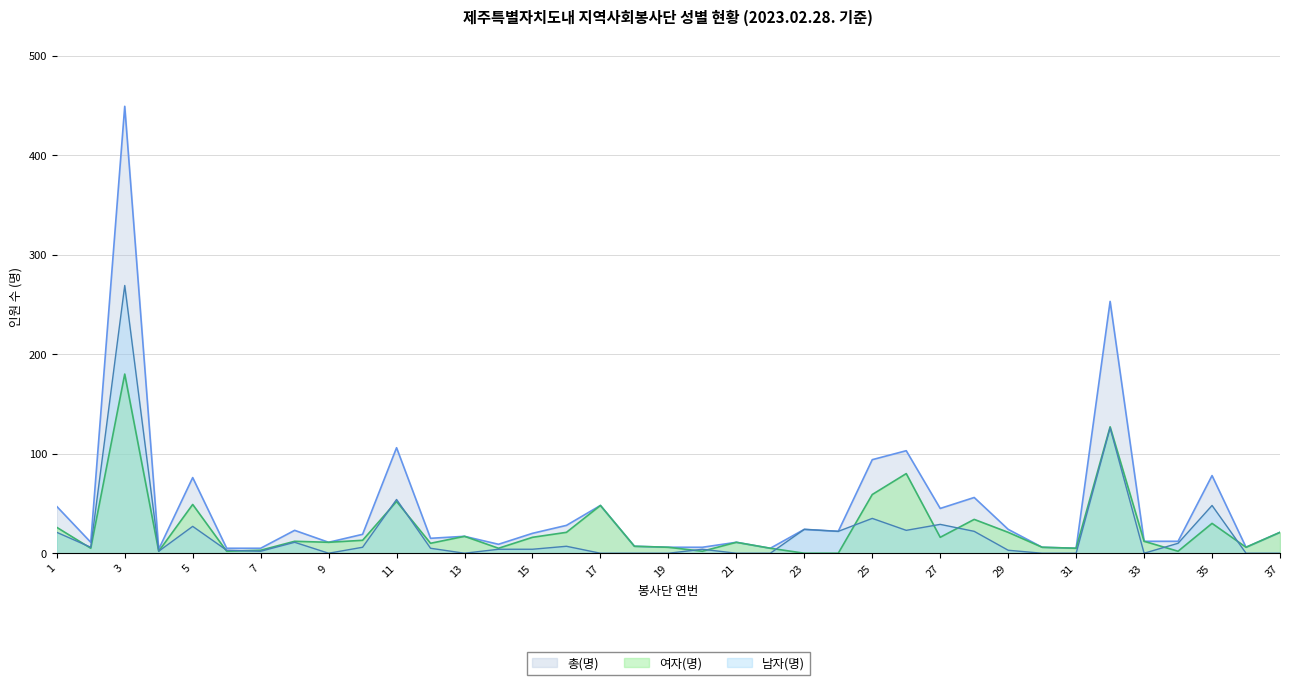

Which series changed the most between 17 and 25?

총(명)